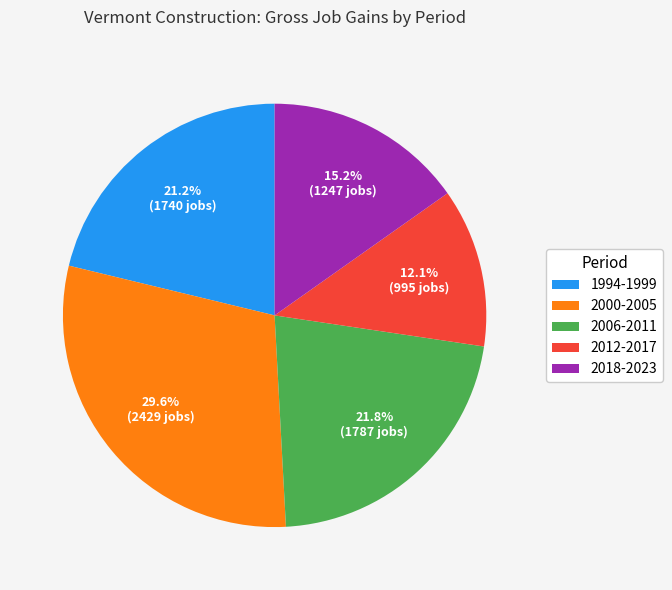

Is there any slice that represents more than half of the pie?

No